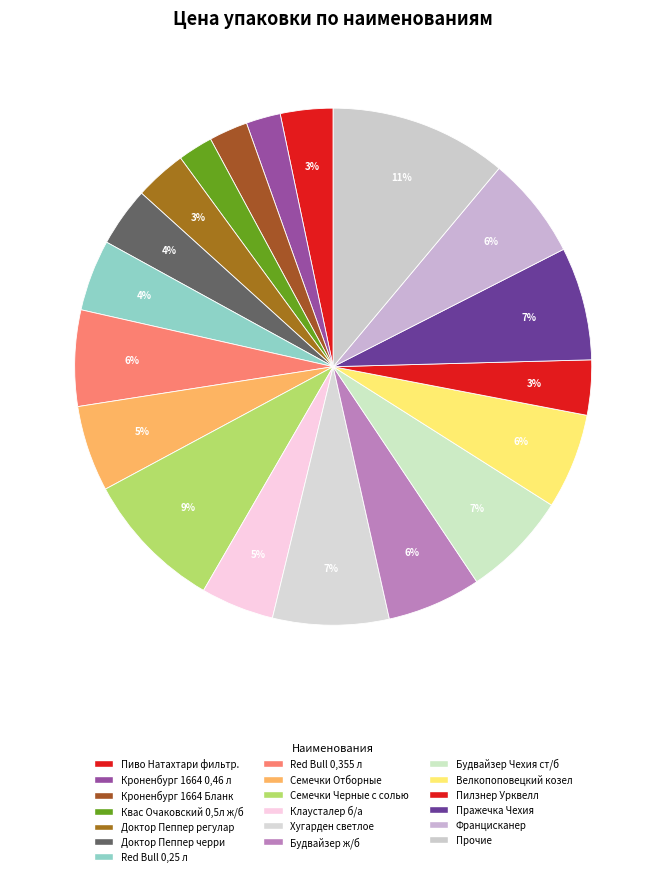

How many slices are in this pie chart?

19